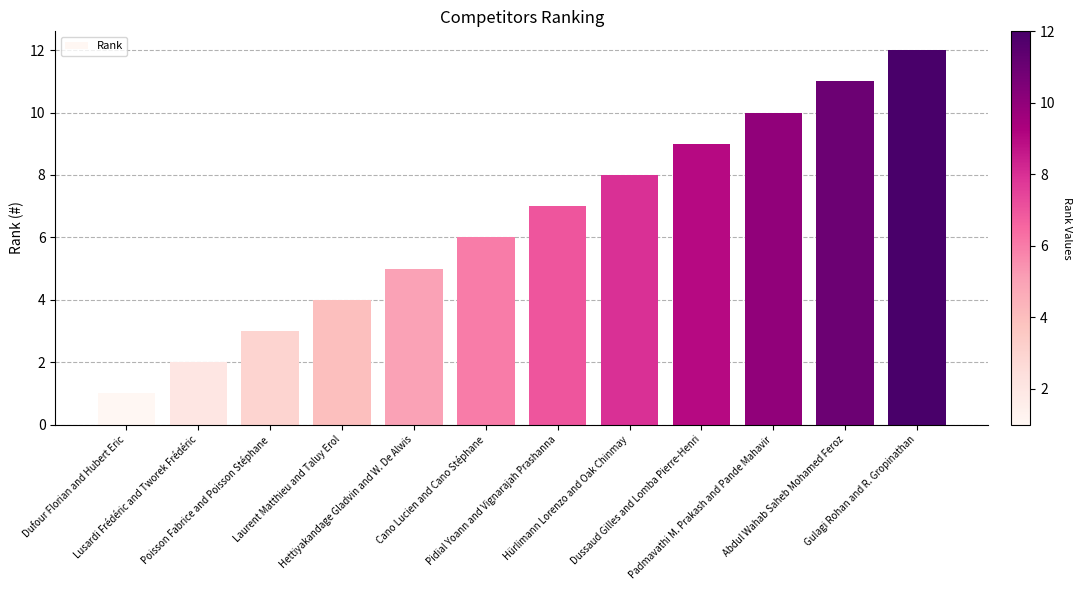

Reading left to right, what are all the values shown in this chart?

1	2	3	4	5	6	7	8	9	10	11	12